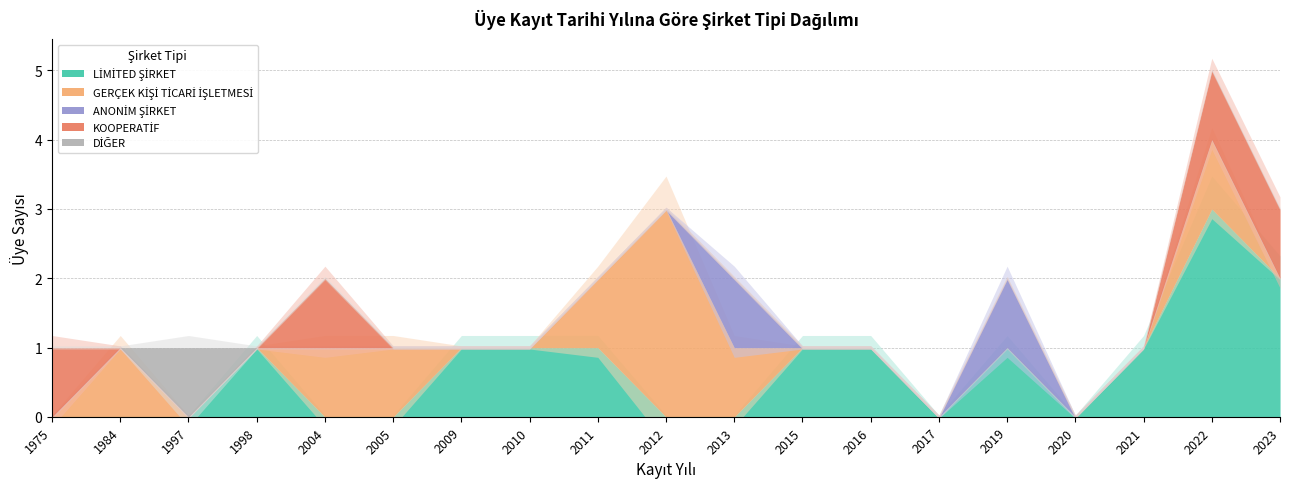

At which category is the sum across all series the highest?

2022